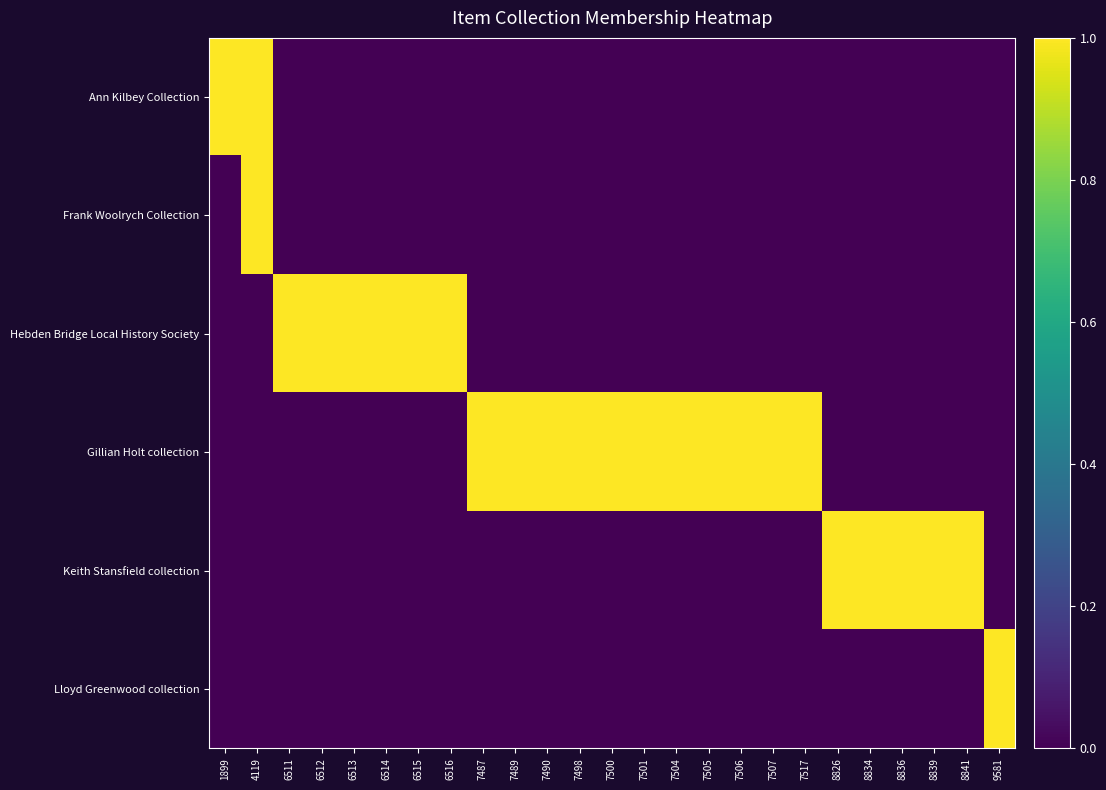

What is the spread (max minus min) of values at 7487?

1